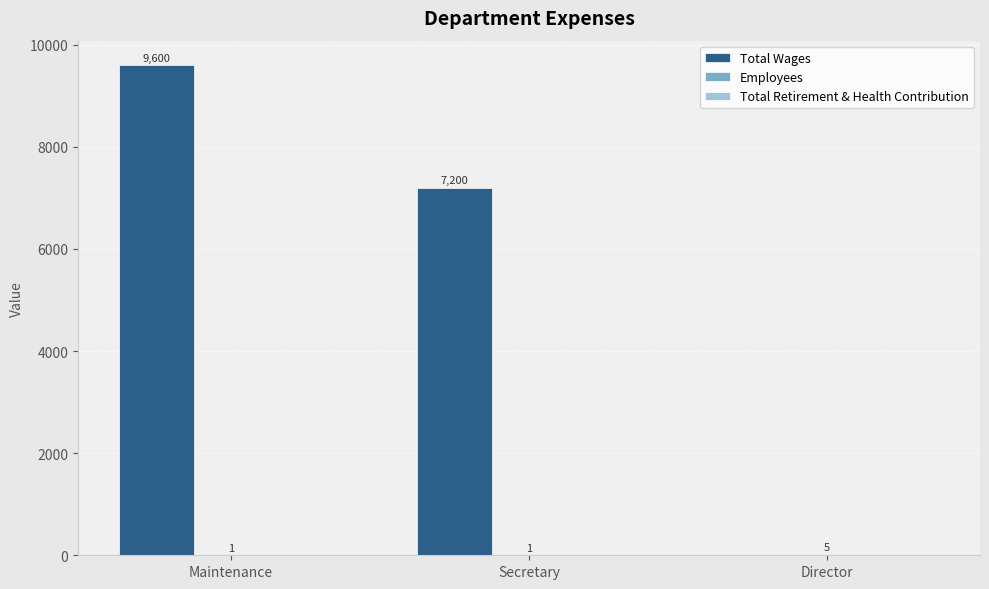

What is the sum of the Total Wages values at Maintenance and Secretary?

16800